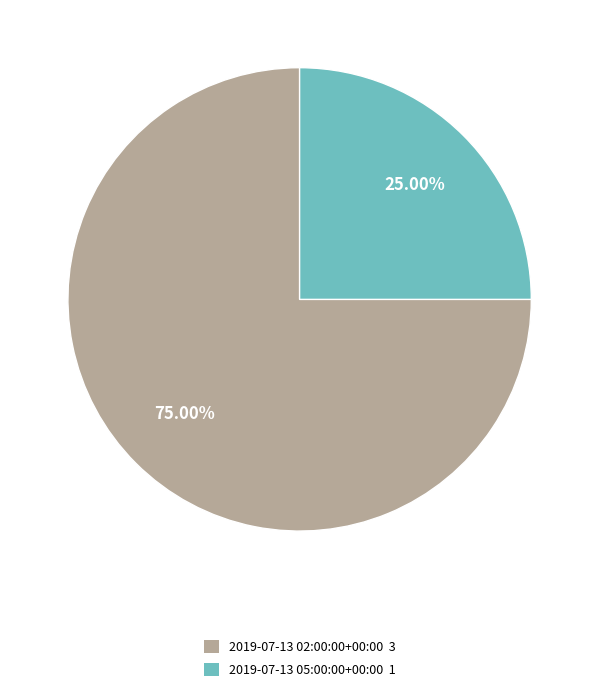

Combined, do 2019-07-13 05:00:00+00:00 and 2019-07-13 02:00:00+00:00 account for over 50%?

Yes